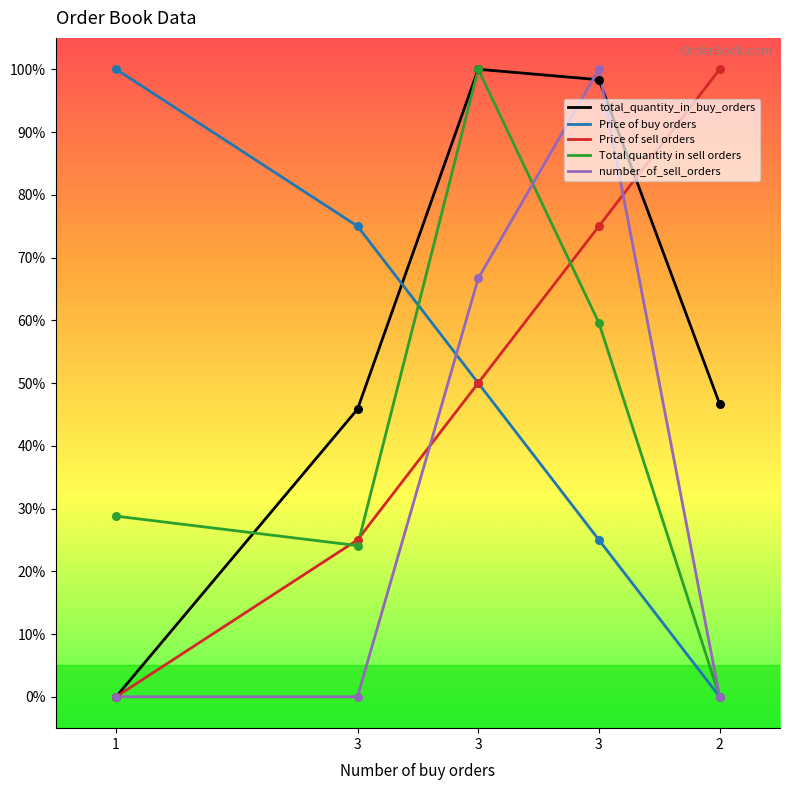

What are all the series names shown in the legend?

total_quantity_in_buy_orders, Price of buy orders, Price of sell orders, Total quantity in sell orders, number_of_sell_orders